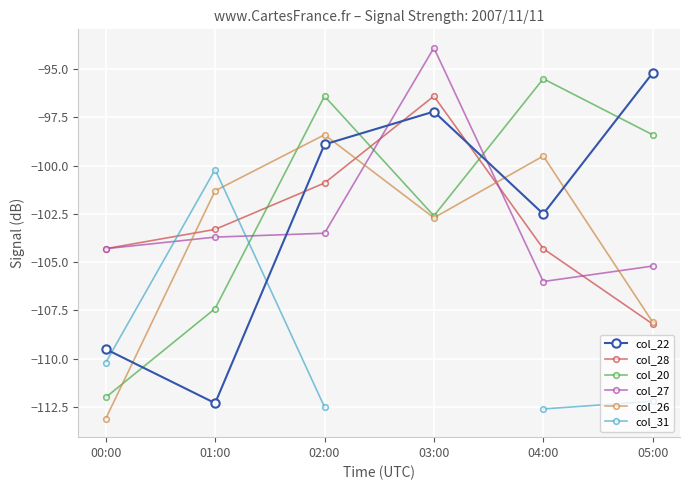

What is the label of the 1st point from the left?

00:00